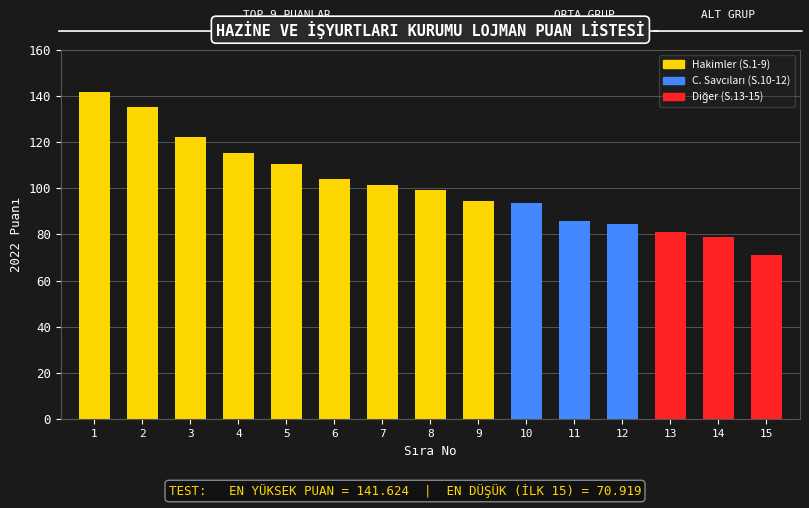

What is the value of the 15th bar from the left?

70.9